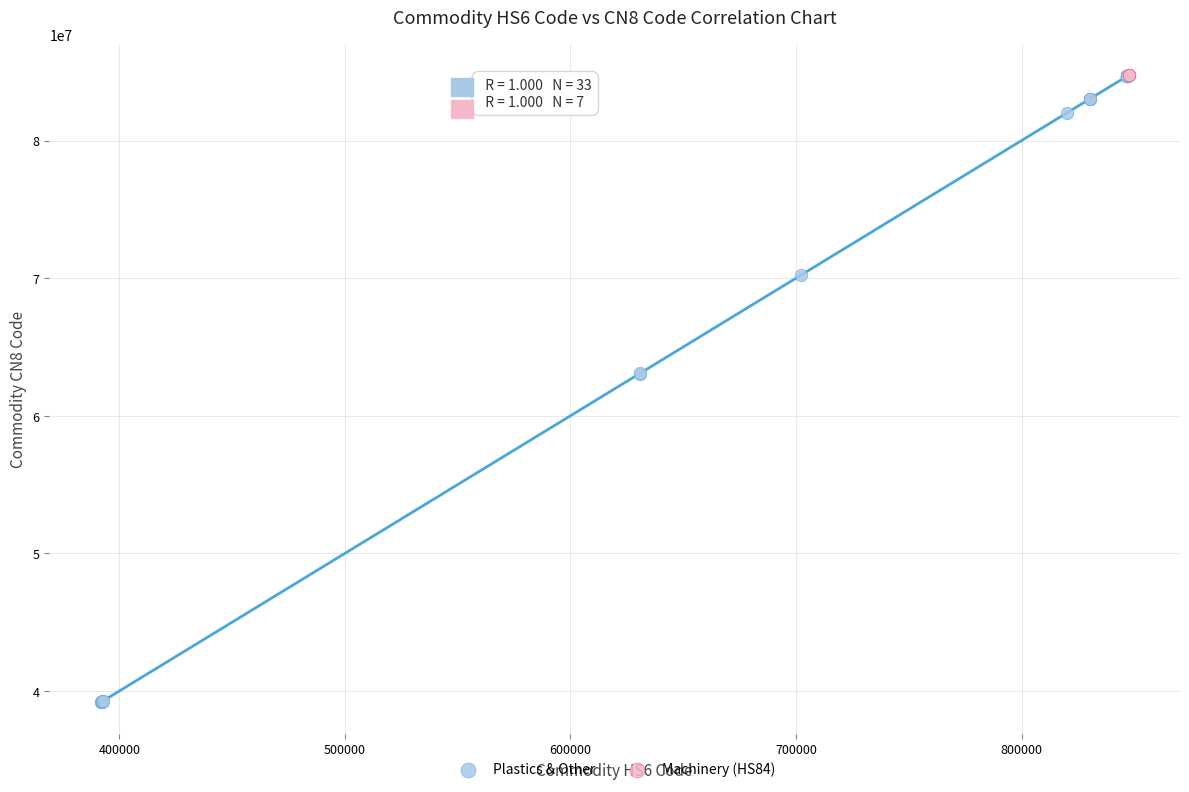

Which series has the widest spread of Y values?

Plastics & Other